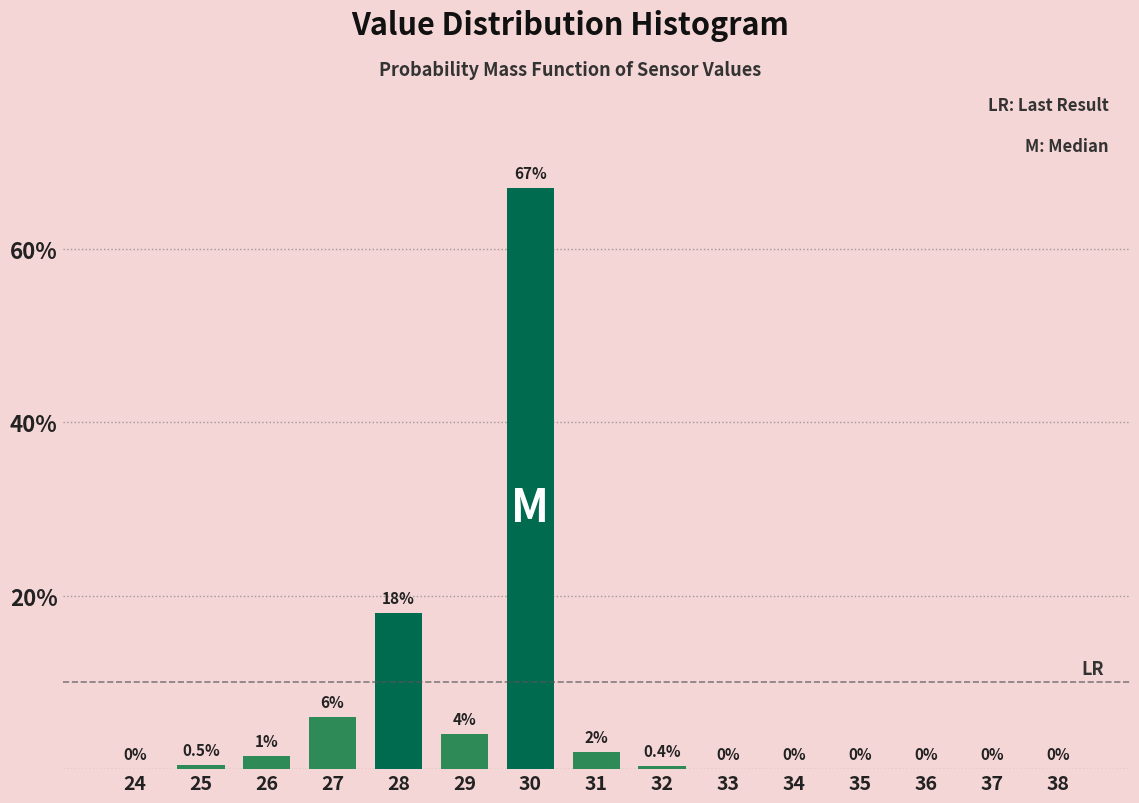

Reading left to right, extract all data points from this chart.

24=0.0	25=0.5	26=1.5	27=6.0	28=18.0	29=4.0	30=67.0	31=2.0	32=0.4	33=0.0	34=0.0	35=0.0	36=0.0	37=0.0	38=0.0